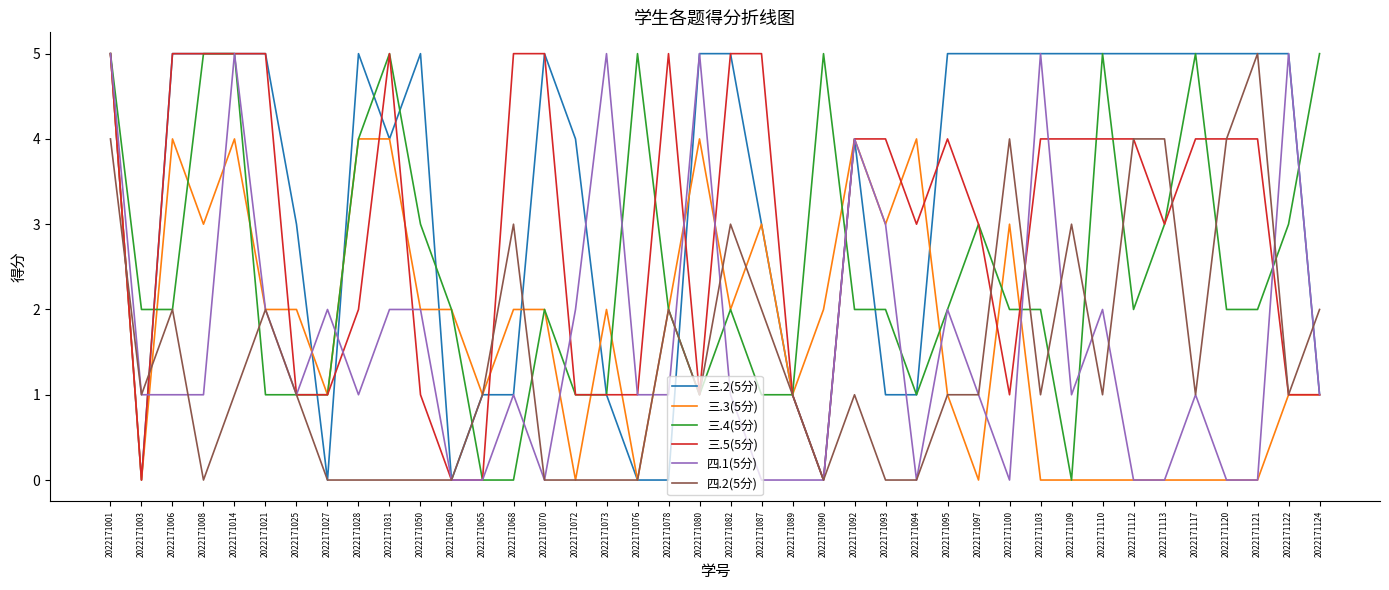

Is the value of 三.3(5分) at 2022171076 greater than the value of 四.2(5分) at 2022171089?

No